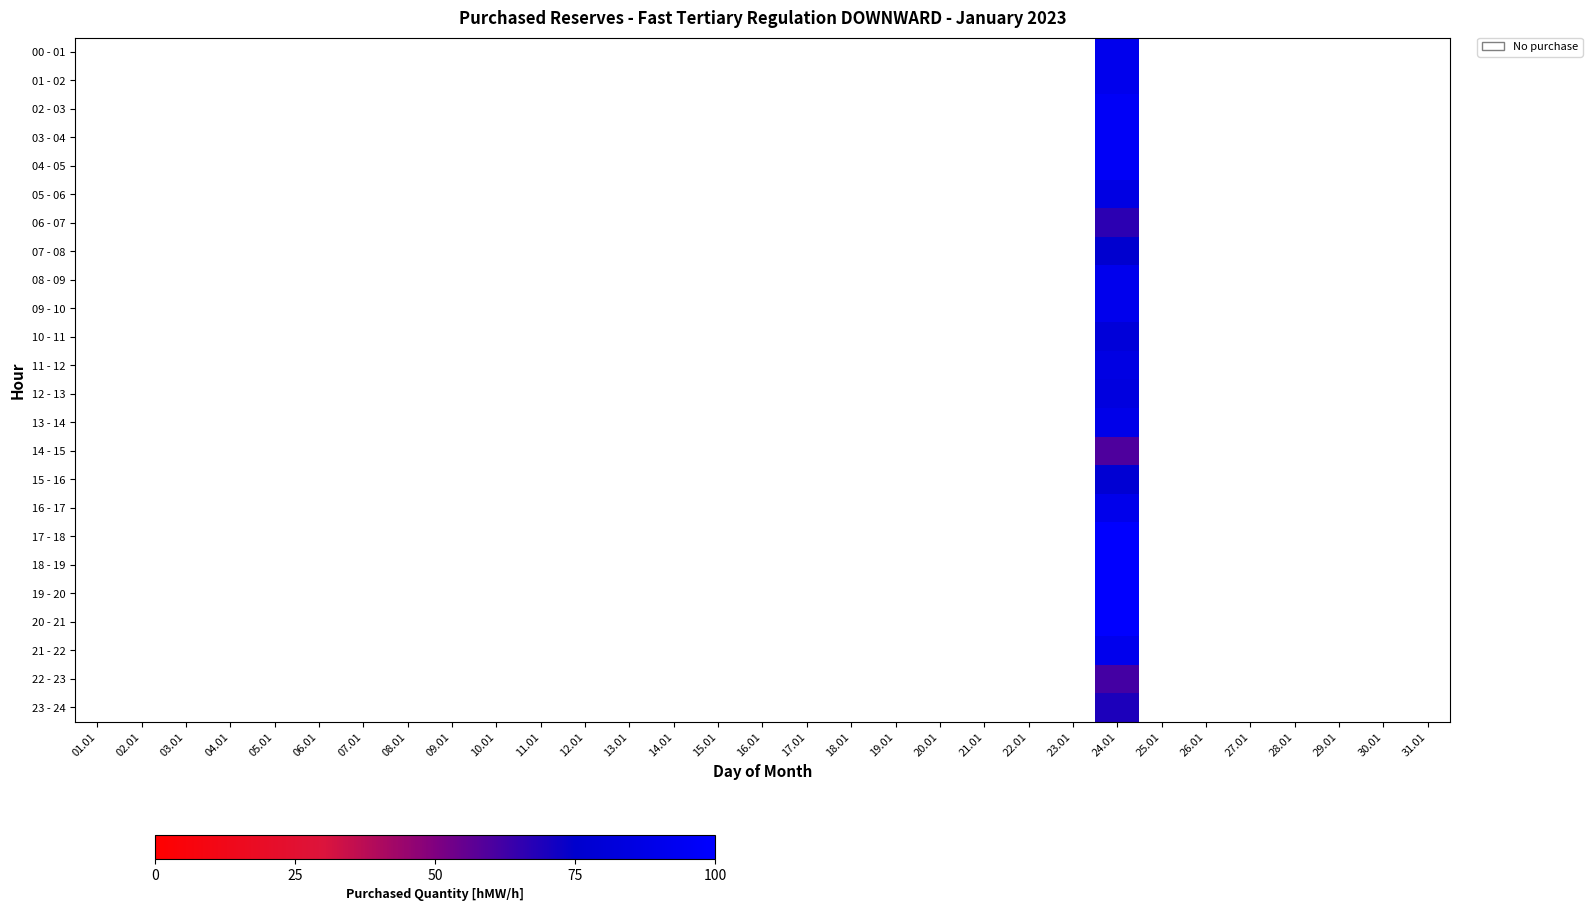

Between 21.01 and 31.01, which is larger?

31.01